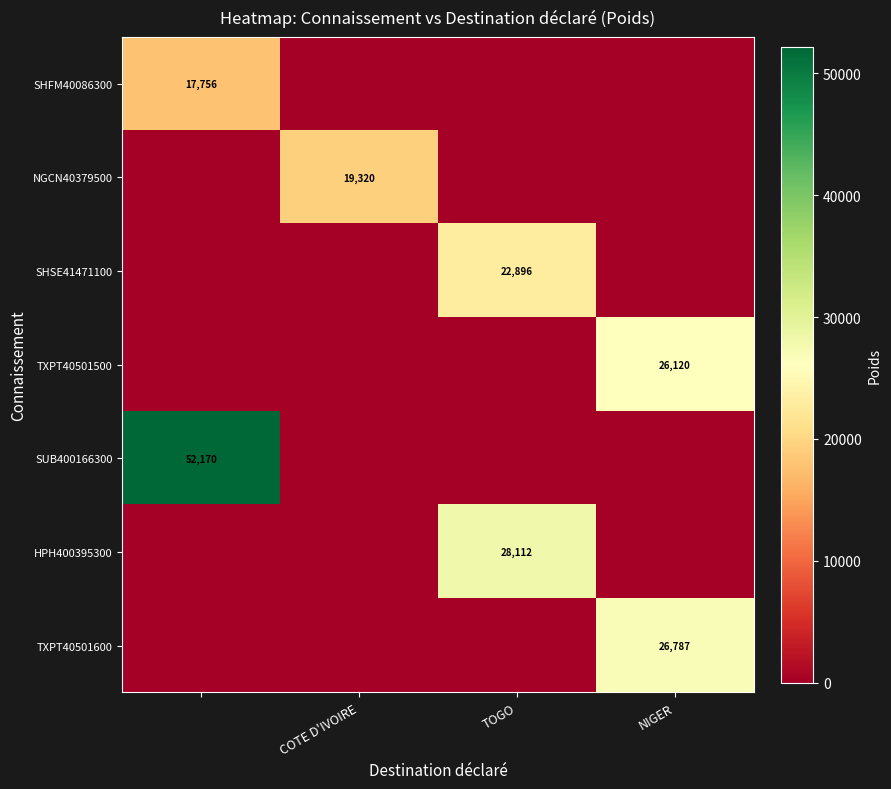

What is the greatest value displayed?

52170